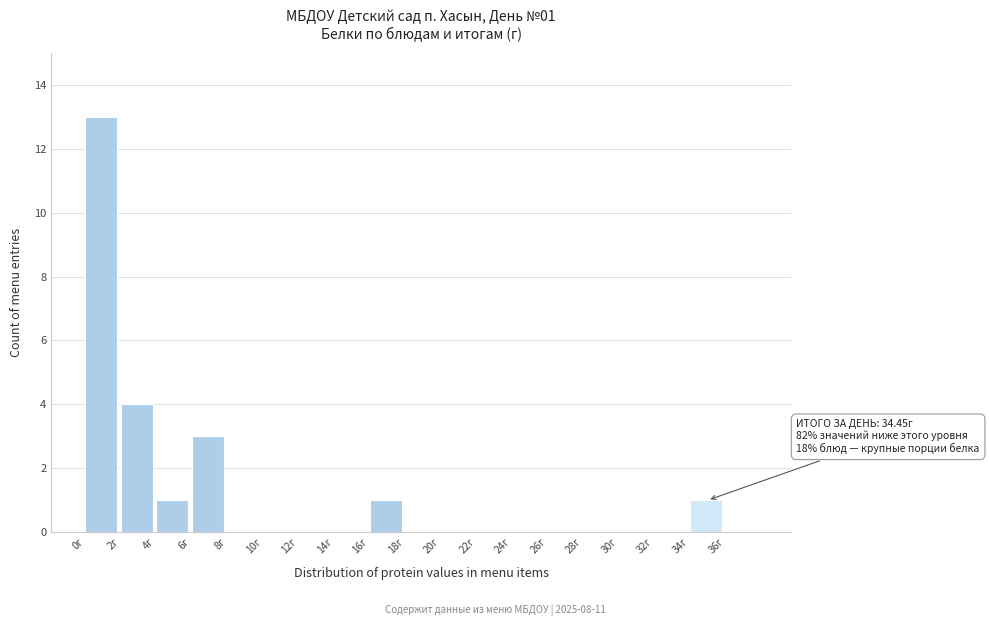

Over which range of the x-axis is the bar tallest?

0 to 2